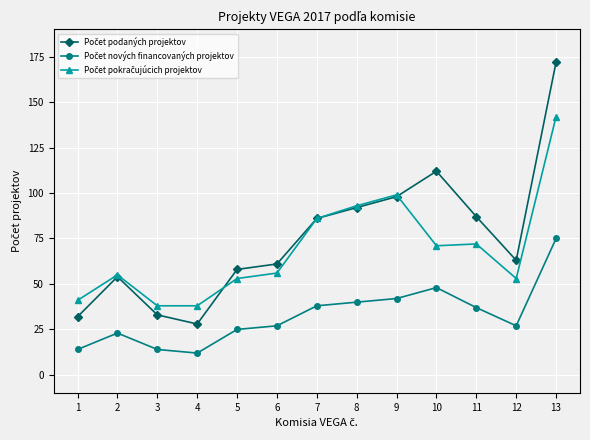

Does the chart display data point markers on the line(s)?

Yes